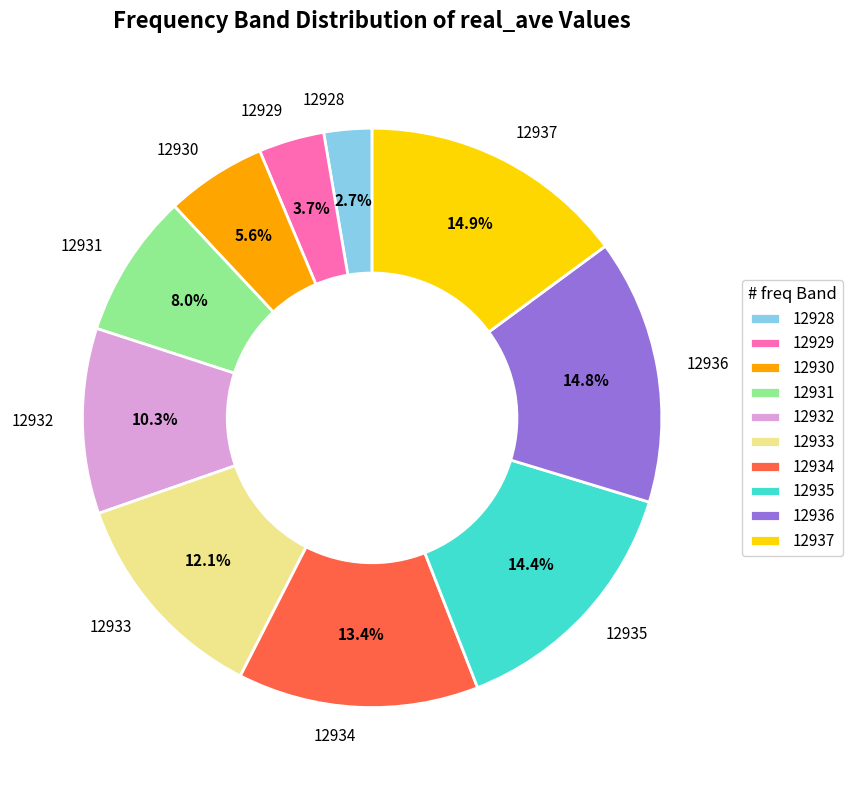

Is 12932 the majority of the pie?

No